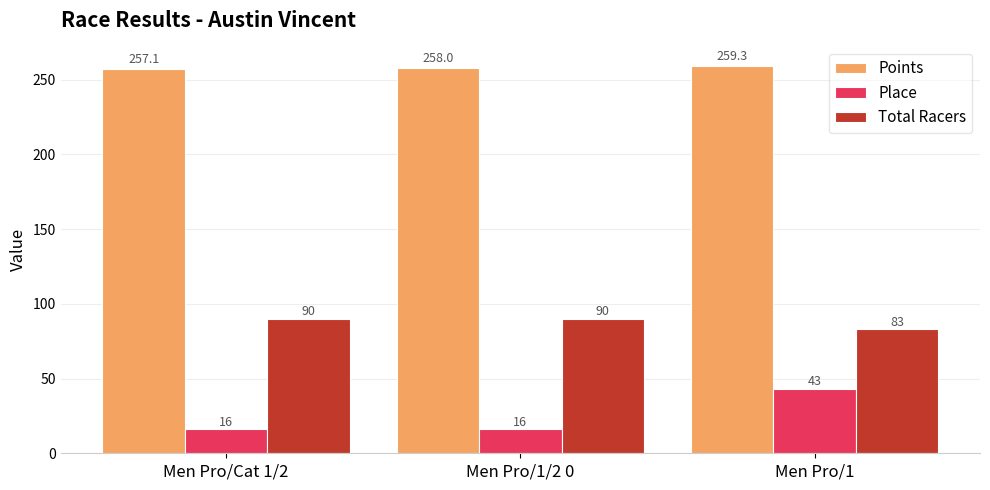

What is the value of the Points bar at the 3rd from the left?

259.3